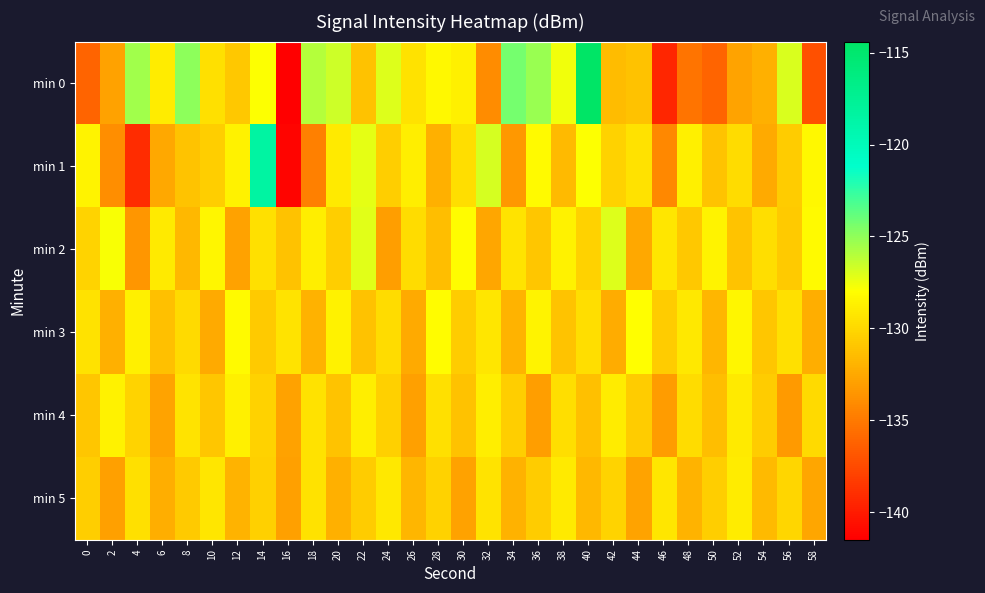

How many distinct data groups are displayed?

6